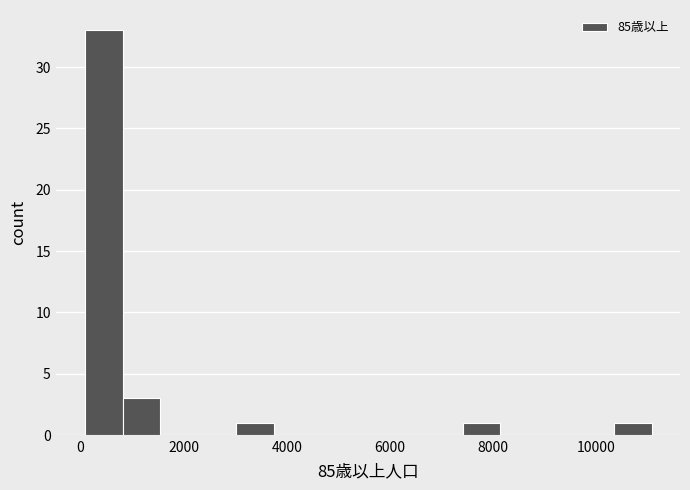

Read against the x-axis, roughly where is the centre of the tallest bar?

400